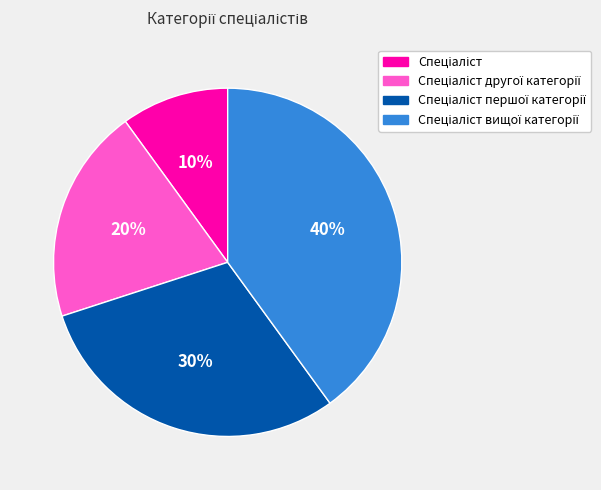

To the nearest percent, what is the average slice percentage?

25%